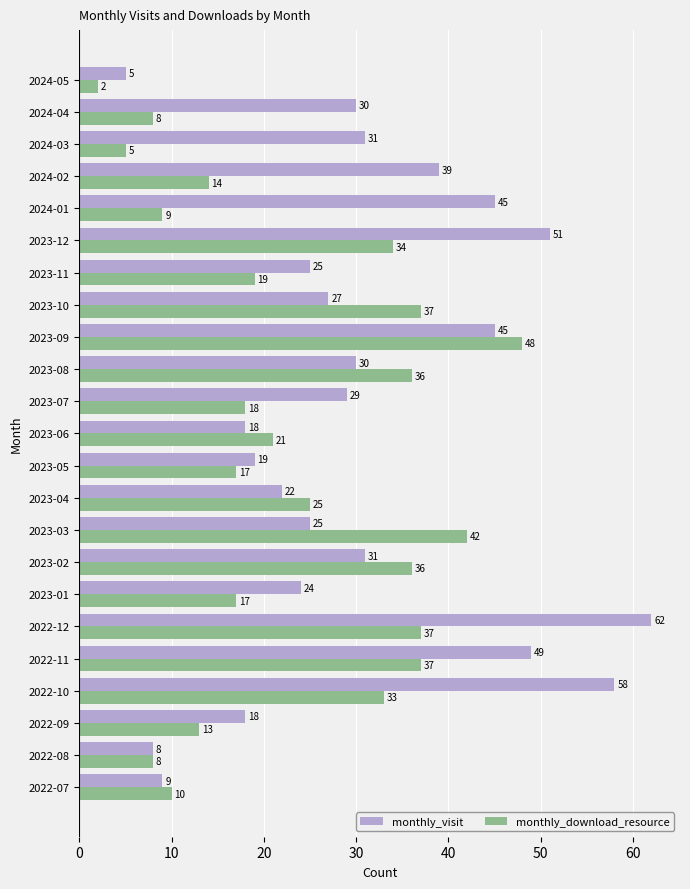

Rank the series by their average value, from lowest to highest.

monthly_download_resource, monthly_visit